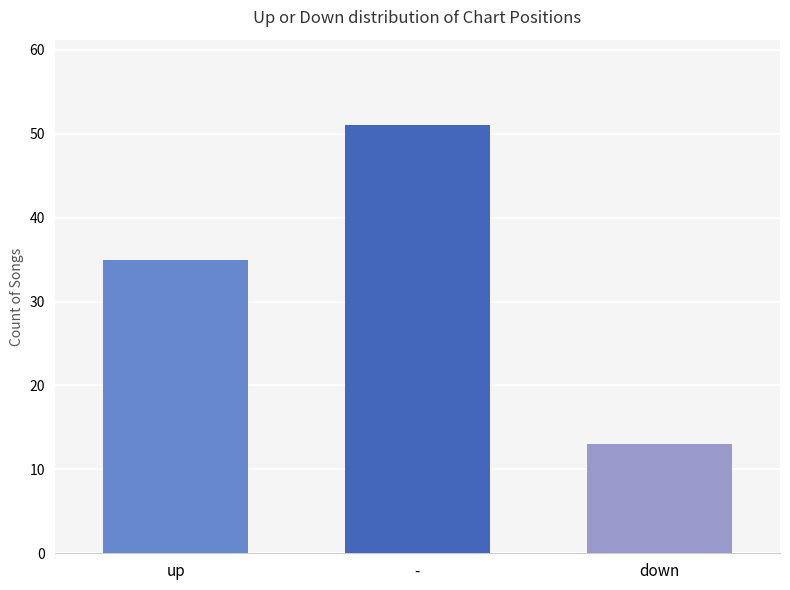

True or false: the data shows 25 at -.

False